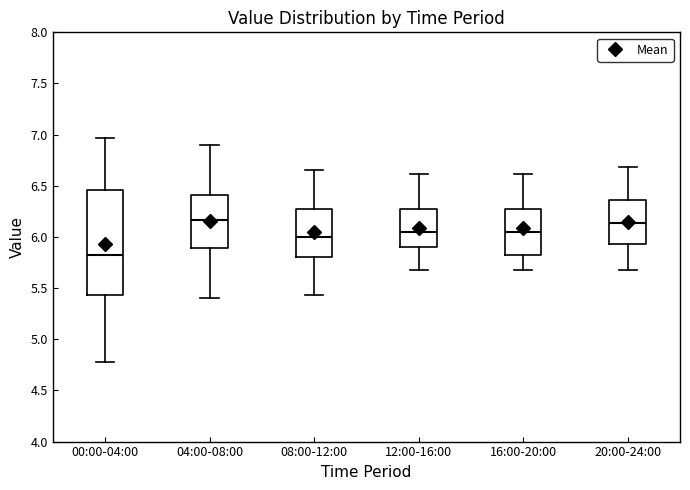

Which box is the tallest, from its lower edge to its upper edge?

00:00-04:00